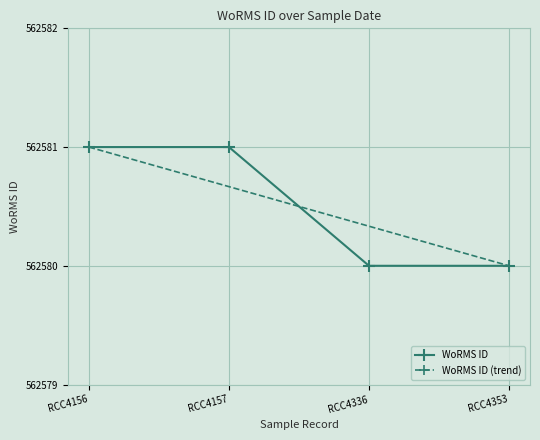

What is the value of the 4th point from the left?

562580